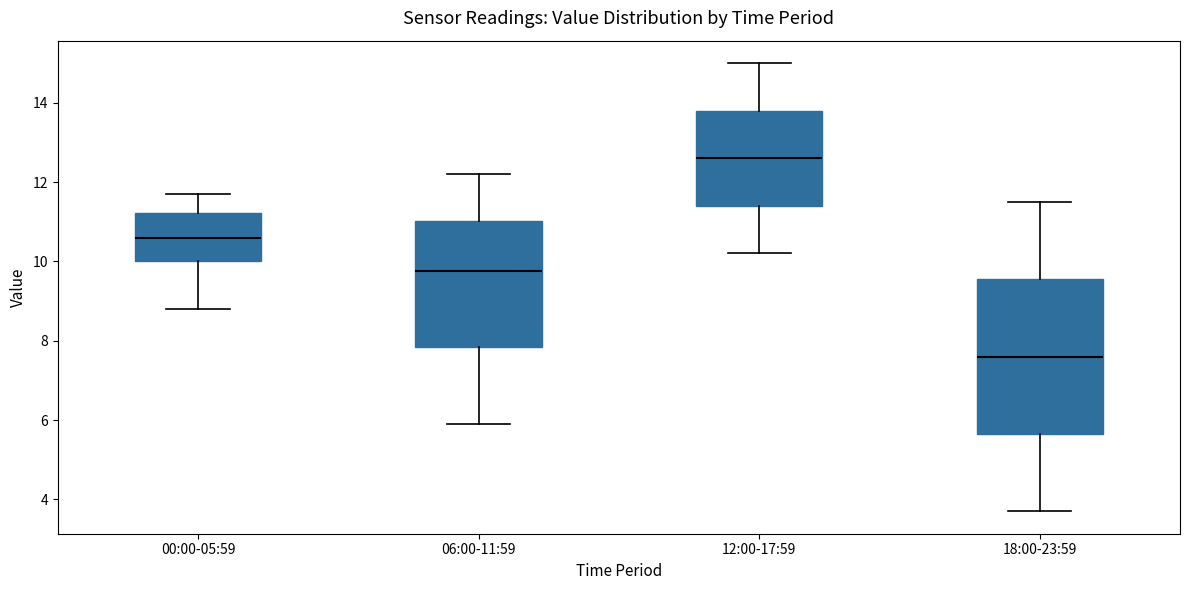

Reading left to right, transcribe this box plot: for each box, give where its median line is, the range the box spans, and where its two whiskers end, as read against the y-axis. The values are not printed on the chart, so give them approximately, as read against the axis.

00:00-05:59: median 10.6, box 10.0 to 11.2, whiskers 8.8 to 11.8
06:00-11:59: median 9.8, box 7.8 to 11.0, whiskers 6.0 to 12.2
12:00-17:59: median 12.6, box 11.4 to 13.8, whiskers 10.2 to 15.0
18:00-23:59: median 7.6, box 5.6 to 9.6, whiskers 3.8 to 11.6